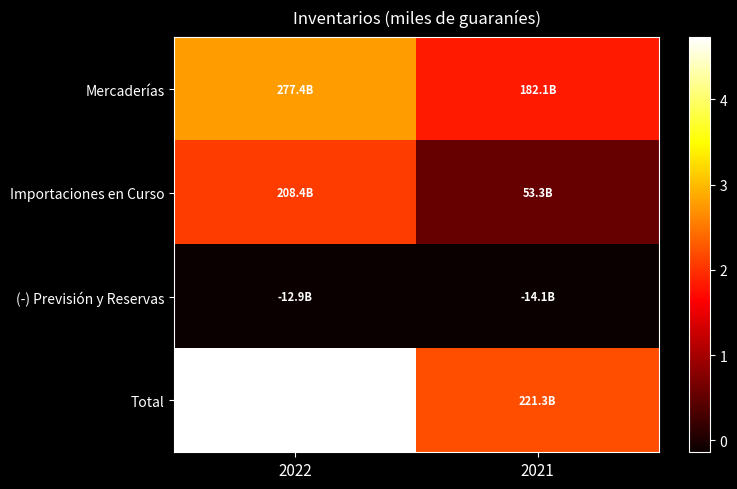

At which category is the sum across all series the highest?

2022